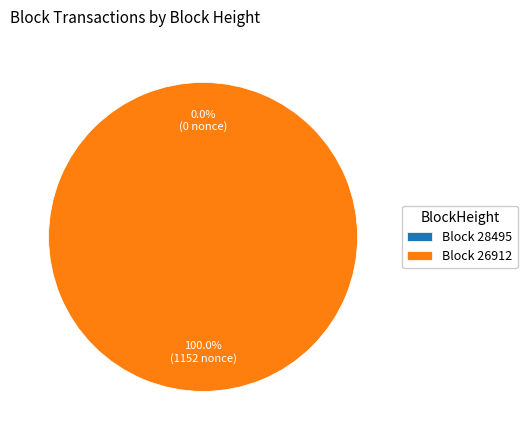

What percentage is the 26912 slice, to the nearest percent?

100%